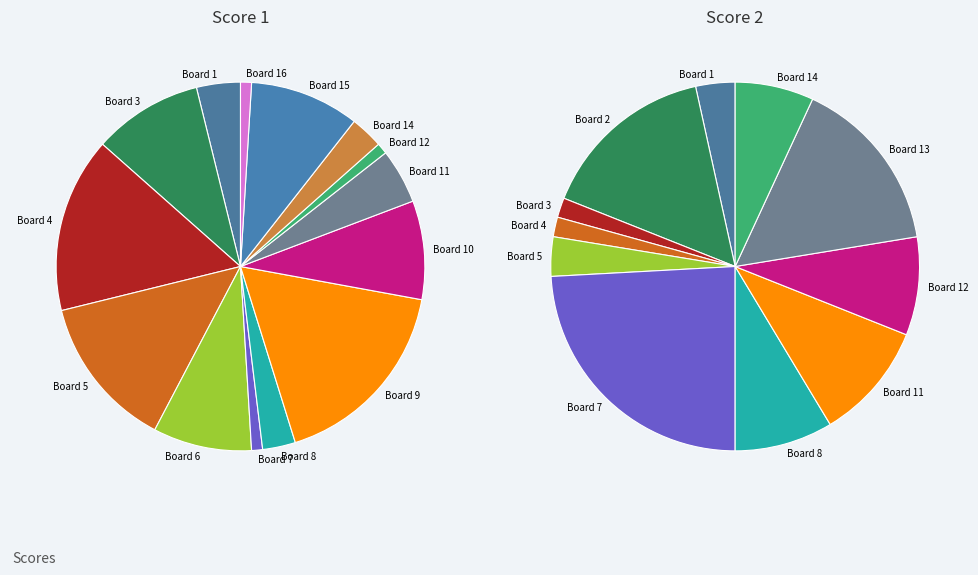

To the nearest percent, what is the difference between the largest and smallest slice percentages?

17%